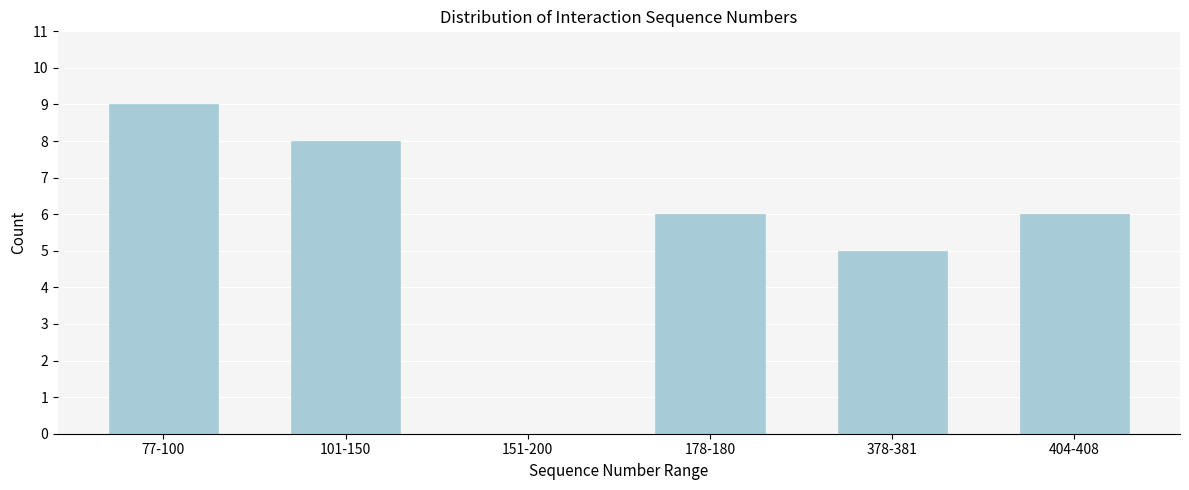

Reading right to left, extract all data points from this chart.

404-408=6	378-381=5	178-180=6	151-200=0	101-150=8	77-100=9